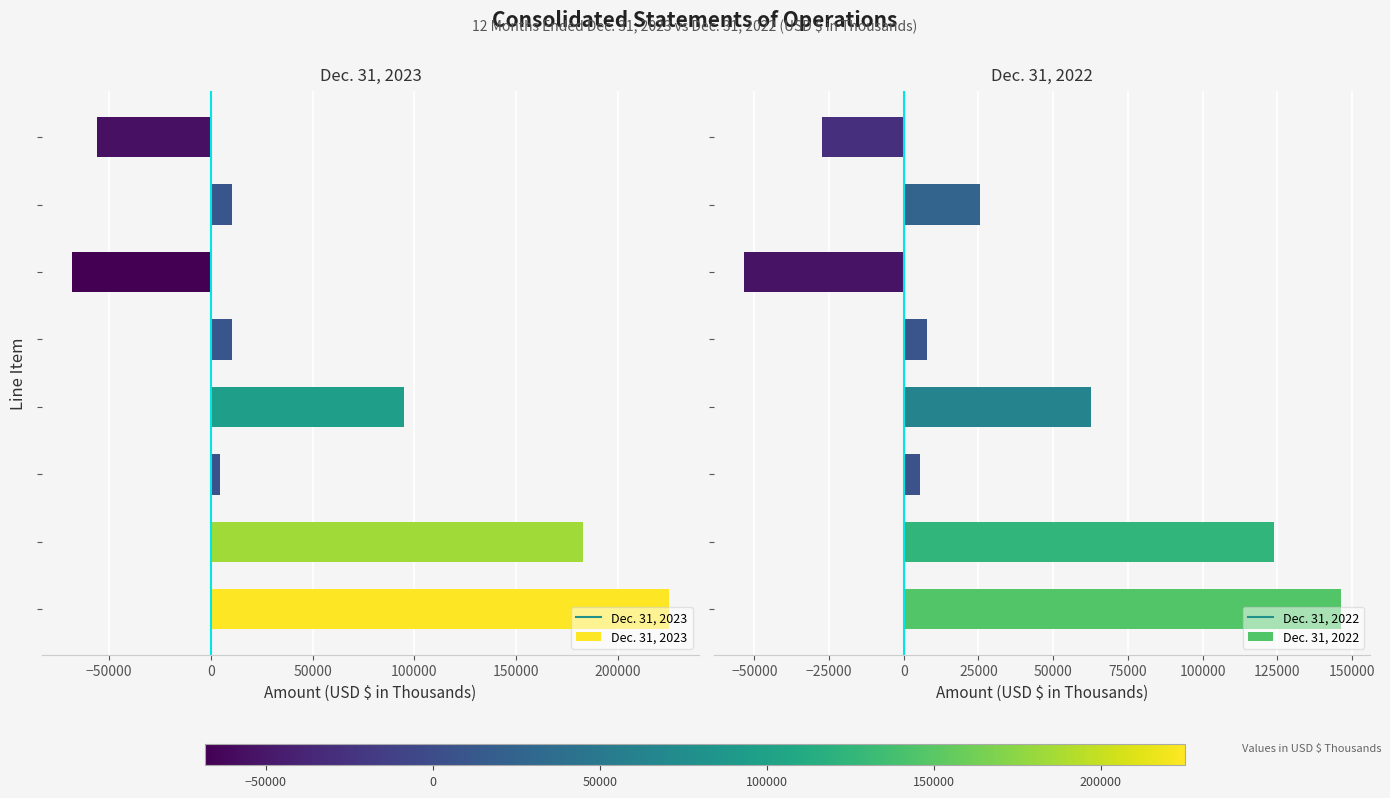

What is the difference between the maximum and second lowest values in the Dec. 31, 2022 series?

173380